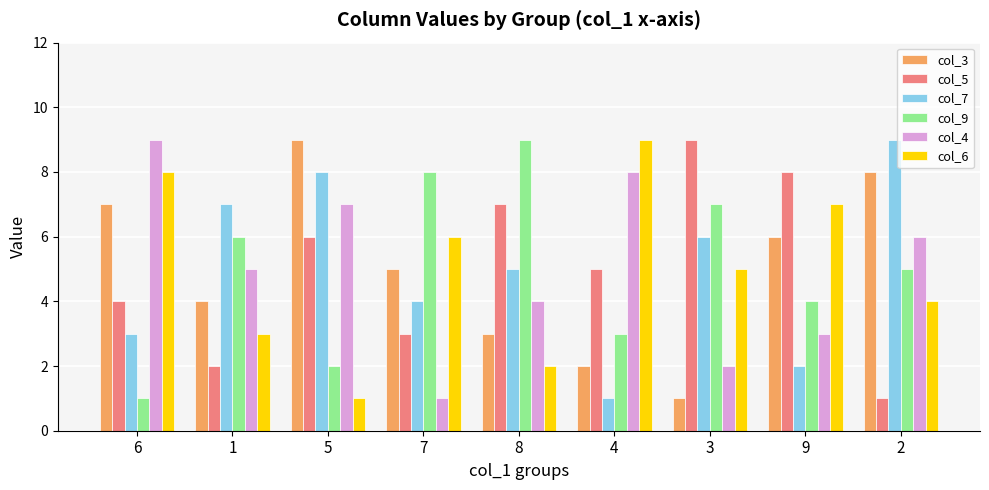

Reading left to right, what are all the values shown in this chart?

col_3: 6=7	1=4	5=9	7=5	8=3	4=2	3=1	9=6	2=8
col_5: 6=4	1=2	5=6	7=3	8=7	4=5	3=9	9=8	2=1
col_7: 6=3	1=7	5=8	7=4	8=5	4=1	3=6	9=2	2=9
col_9: 6=1	1=6	5=2	7=8	8=9	4=3	3=7	9=4	2=5
col_4: 6=9	1=5	5=7	7=1	8=4	4=8	3=2	9=3	2=6
col_6: 6=8	1=3	5=1	7=6	8=2	4=9	3=5	9=7	2=4